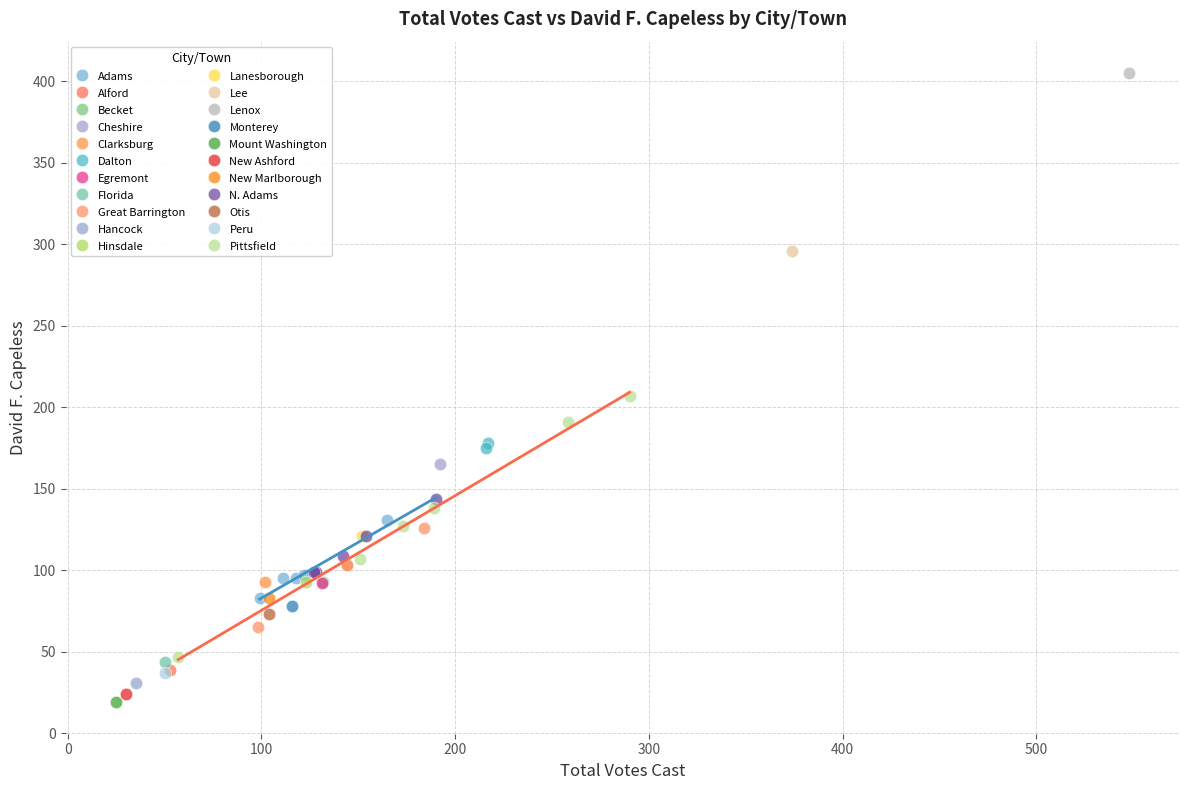

Which series reaches the minimum Y coordinate?

Mount Washington